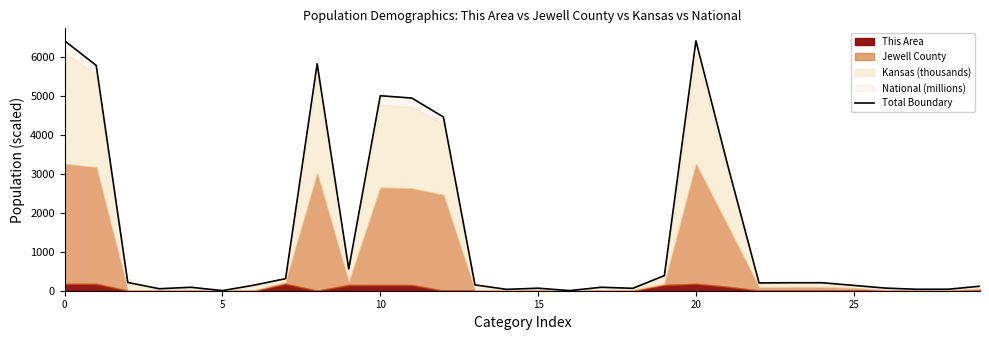

True or false: the data shows 116.6 at 29.

True